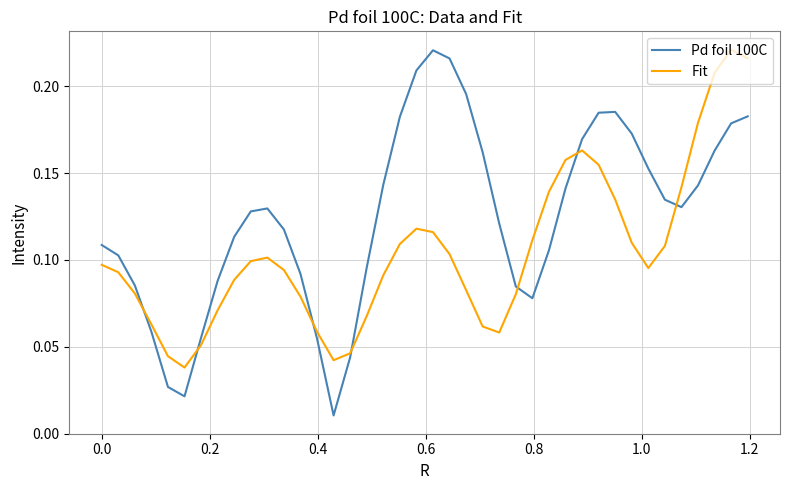

Which series has the largest total across all categories?

Pd foil 100C